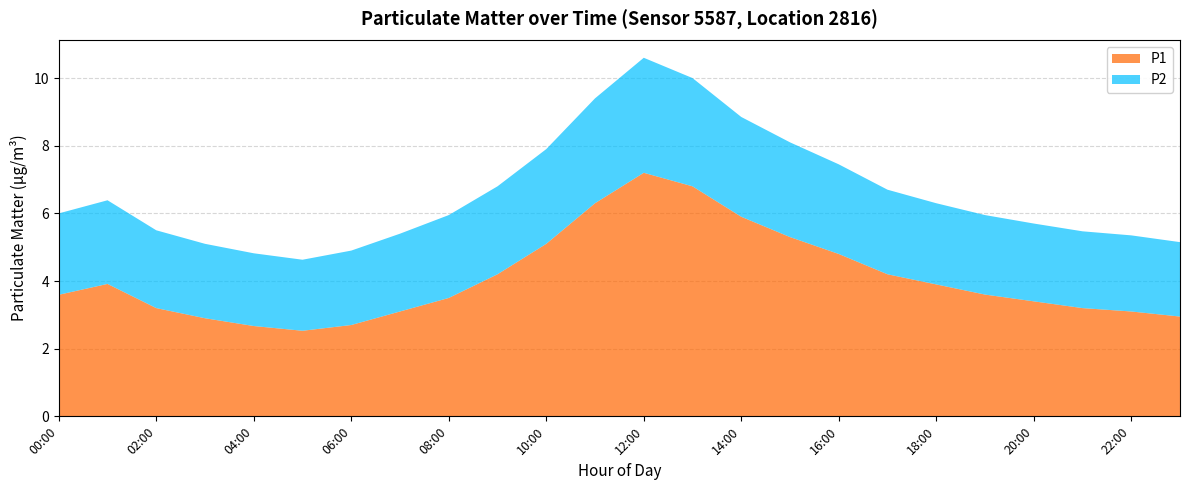

Reading right to left, list all the values displayed in this chart.

P1: 23:00=3.0	22:00=3.1	21:00=3.2	20:00=3.4	19:00=3.6	18:00=3.9	17:00=4.2	16:00=4.8	15:00=5.3	14:00=5.9	13:00=6.8	12:00=7.2	11:00=6.3	10:00=5.1	09:00=4.2	08:00=3.5	07:00=3.1	06:00=2.7	05:00=2.5	04:00=2.7	03:00=2.9	02:00=3.2	01:00=3.9	00:00=3.7
P2: 23:00=2.2	22:00=2.2	21:00=2.3	20:00=2.3	19:00=2.4	18:00=2.4	17:00=2.5	16:00=2.6	15:00=2.8	14:00=3.0	13:00=3.2	12:00=3.4	11:00=3.1	10:00=2.8	09:00=2.6	08:00=2.5	07:00=2.3	06:00=2.2	05:00=2.1	04:00=2.1	03:00=2.2	02:00=2.3	01:00=2.5	00:00=2.4